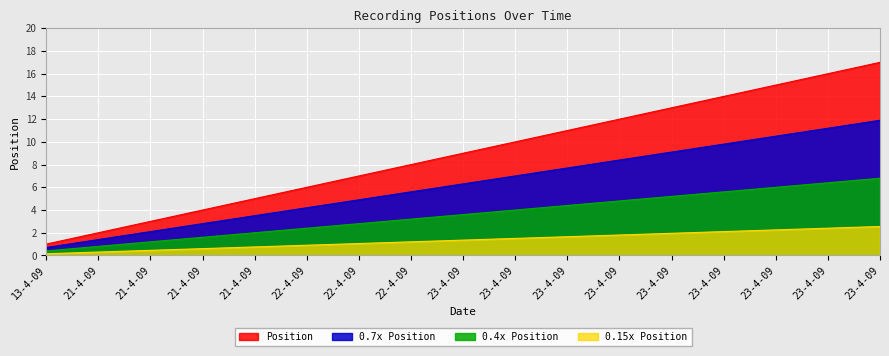

What is the difference between the maximum and minimum values?

16